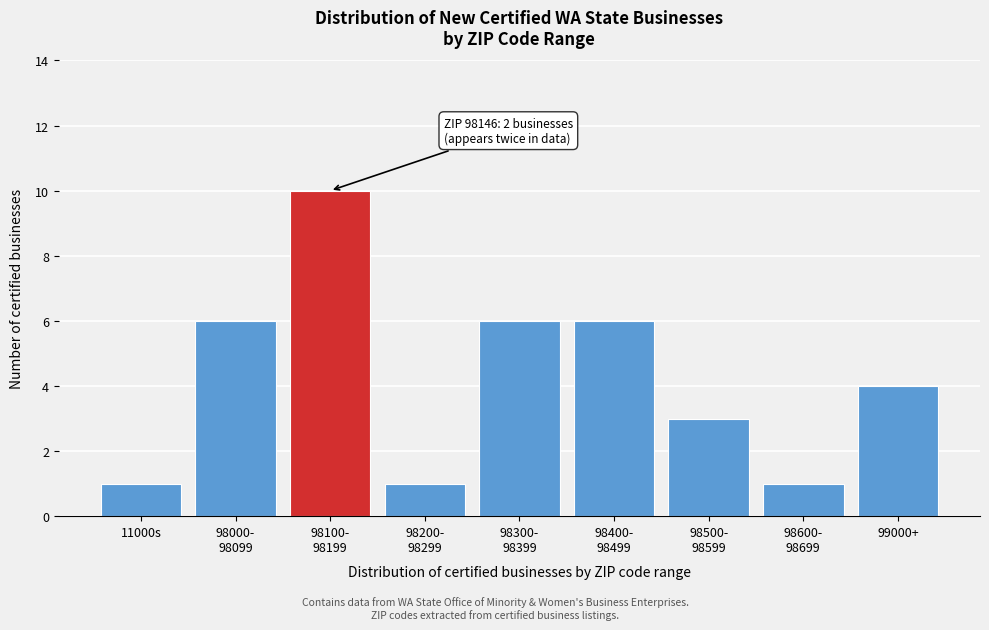

Reading right to left, what are all the values shown in this chart?

4	1	3	6	6	1	10	6	1